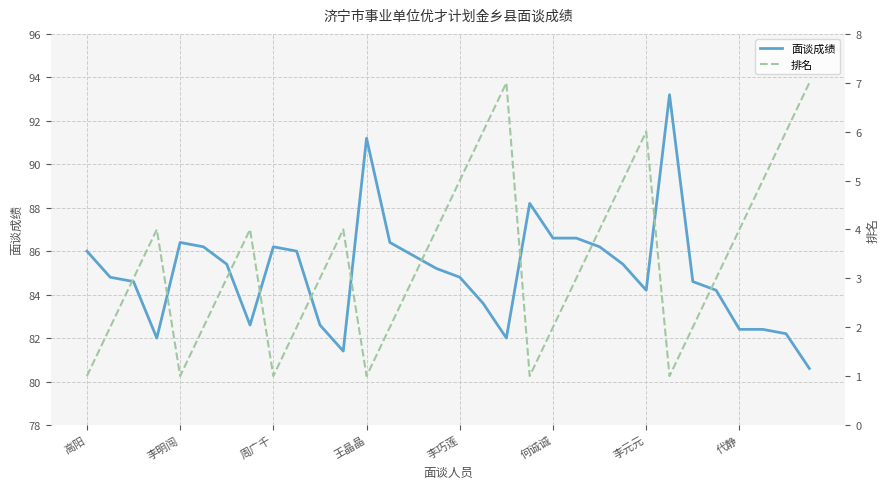

Reading left to right, what are all the values shown in this chart?

面谈成绩: 86.0	84.8	84.6	82.0	86.4	86.2	85.4	82.6	86.2	86.0	82.6	81.4	91.2	86.4	85.8	85.2	84.8	83.6	82.0	88.2	86.6	86.6	86.2	85.4	84.2	93.2	84.6	84.2	82.4	82.4	82.2	80.6
排名: 1.0	2.0	3.0	4.0	1.0	2.0	3.0	4.0	1.0	2.0	3.0	4.0	1.0	2.0	3.0	4.0	5.0	6.0	7.0	1.0	2.0	3.0	4.0	5.0	6.0	1.0	2.0	3.0	4.0	5.0	6.0	7.0